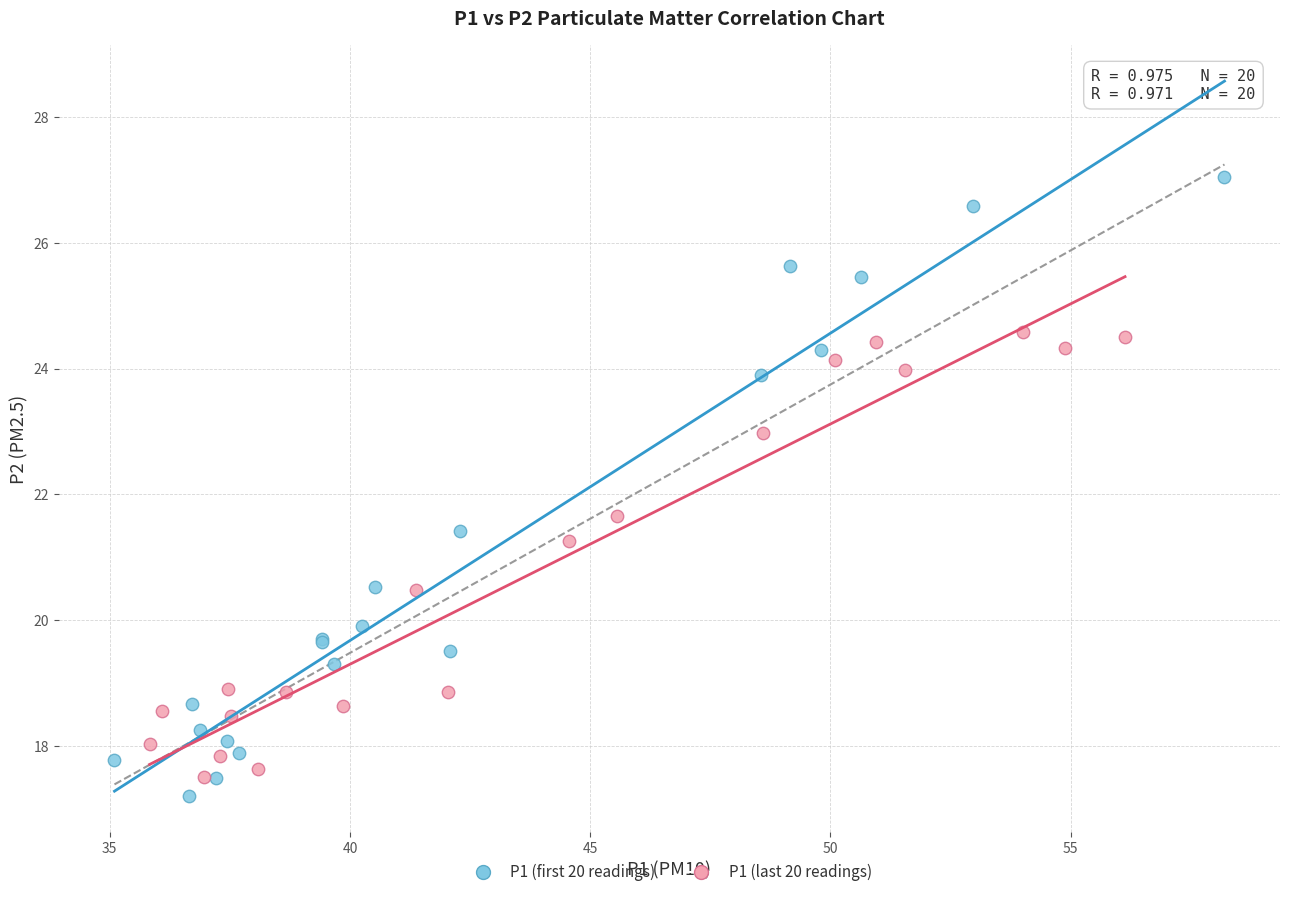

Which series has the widest spread of Y values?

P1 (first 20 readings)